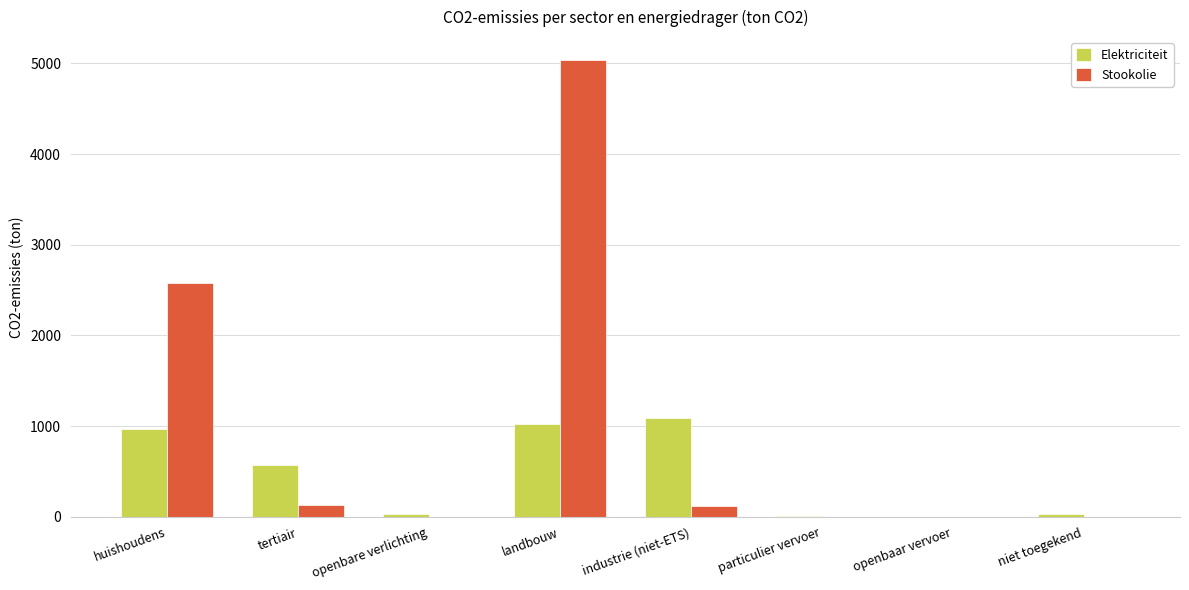

Does the chart contain stacked bars?

No